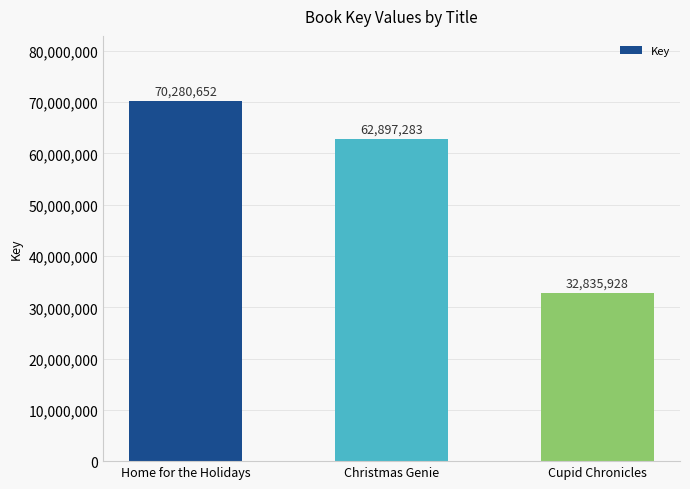

What is the label of the 1st bar from the left?

Home for the Holidays